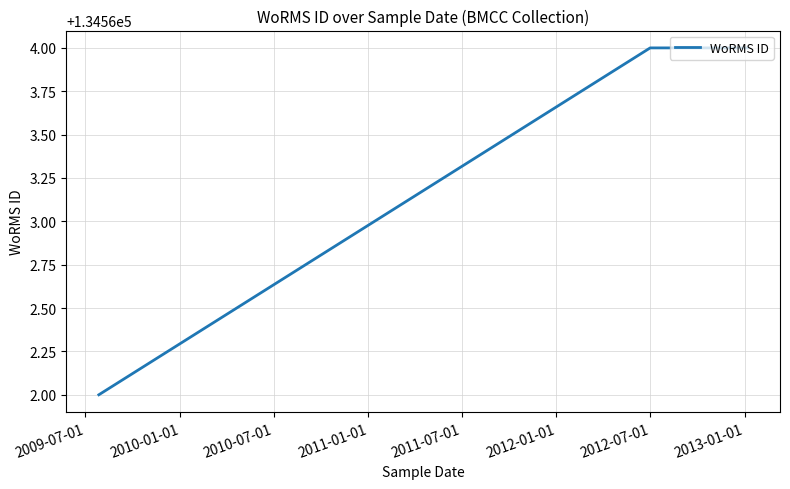

What is the sum of all values?

403690